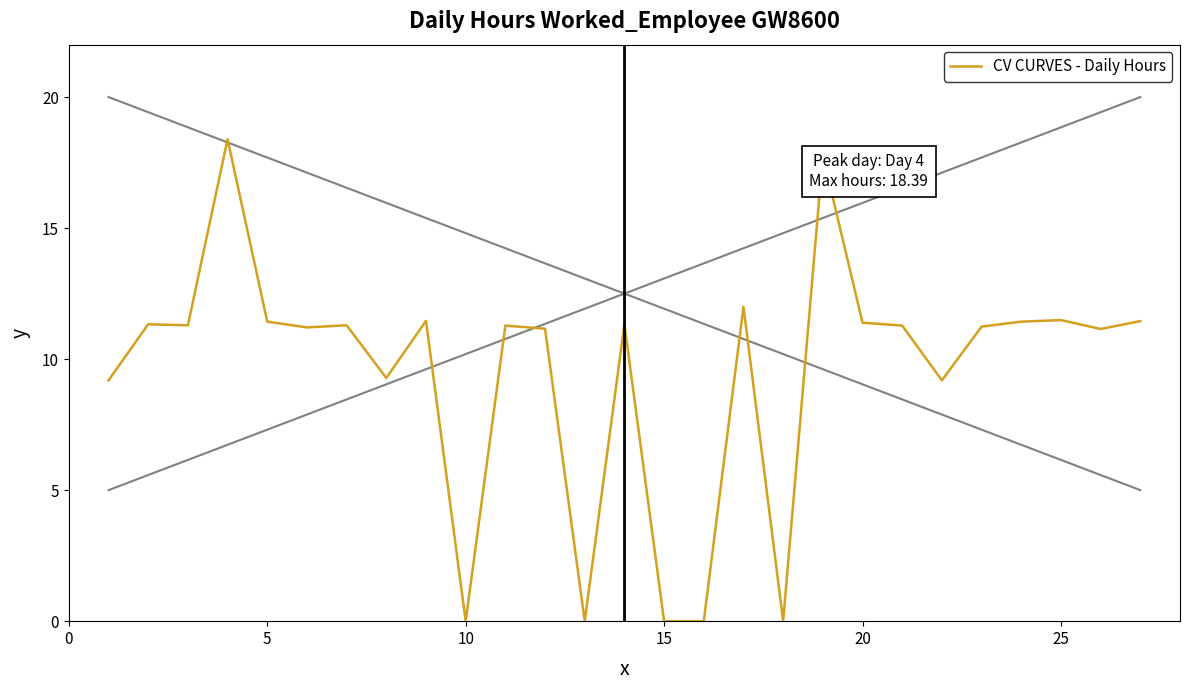

What is the greatest value displayed?

18.4